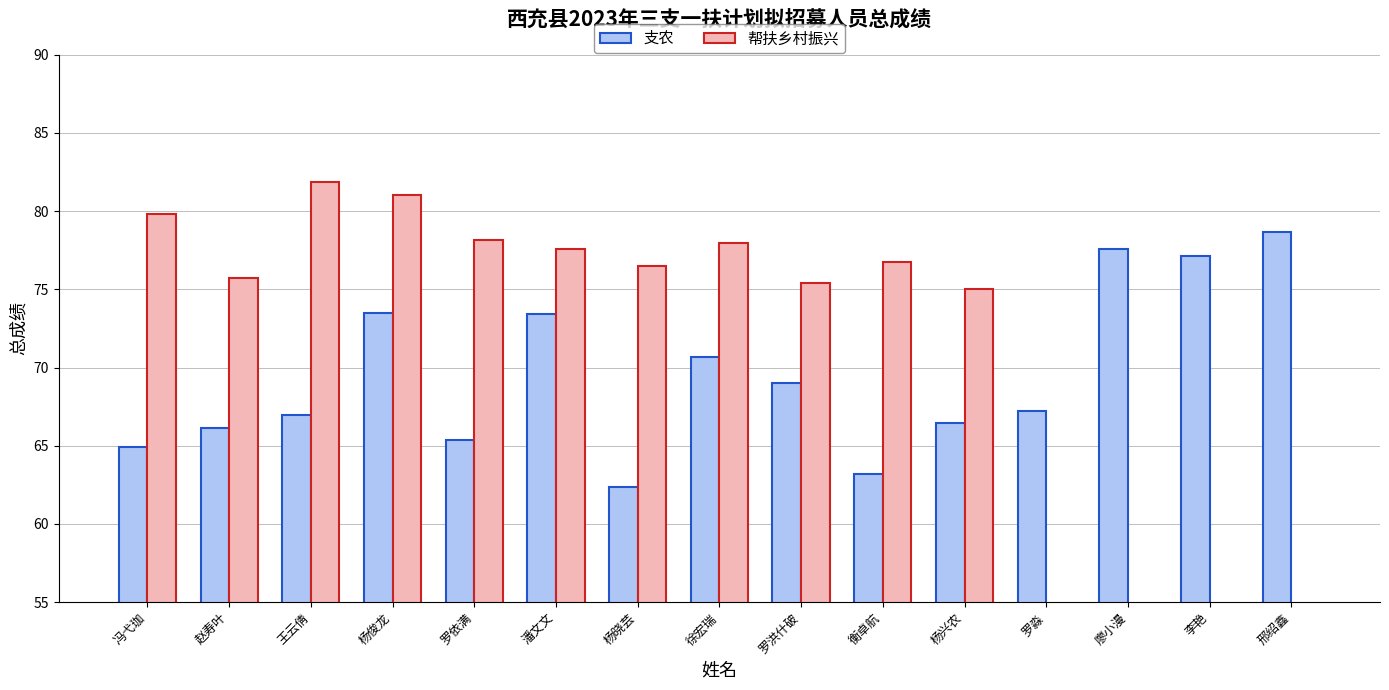

How many values in the 支农 series exceed 67?

8